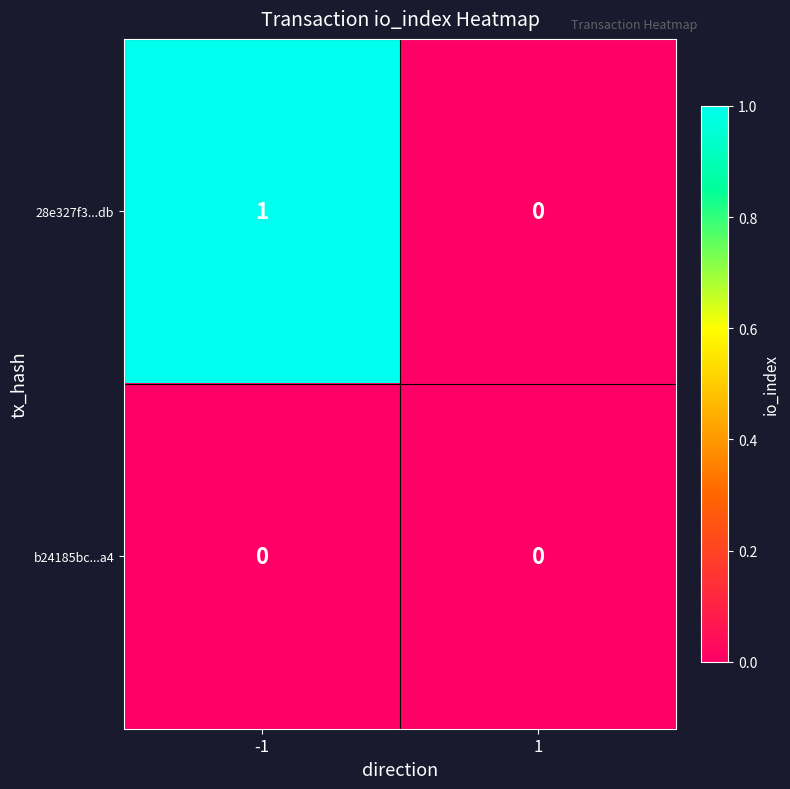

Rank the series by their average value, from highest to lowest.

28e327f3...db, b24185bc...a4